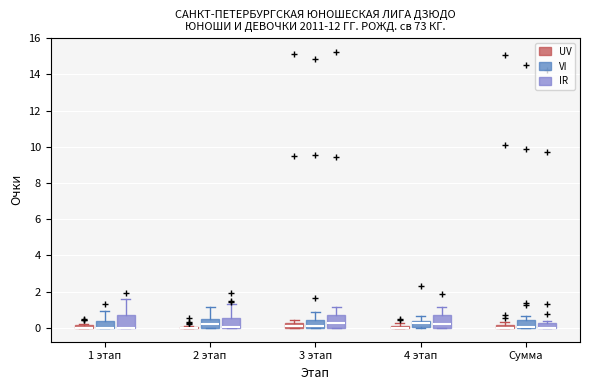

Where is the lower edge of the box for 3 этап (UV) on the y-axis? The values are not printed on the chart, so give them approximately, as read against the axis.

0.0